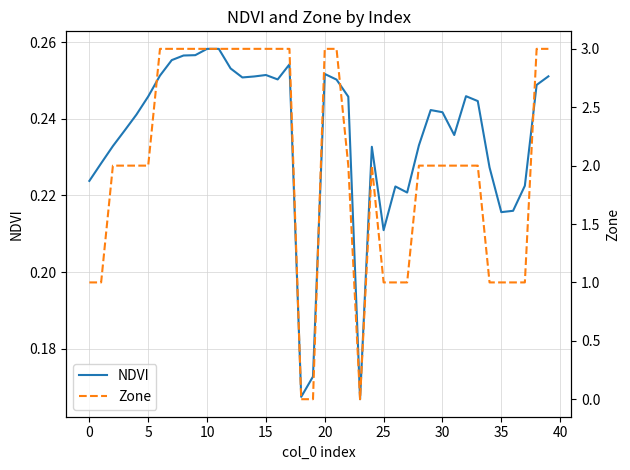

What is the label of the 30th point from the left?

29